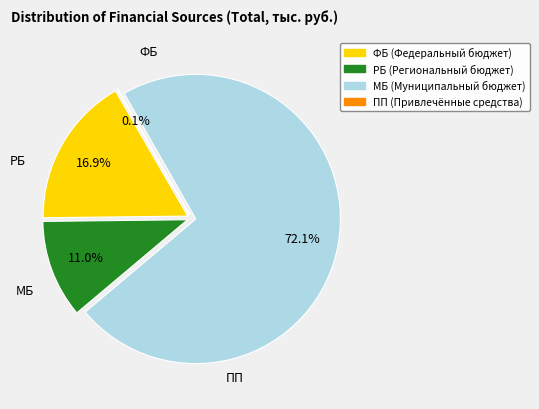

To the nearest percent, what is the difference between the МБ and ПП slice percentages?

72%